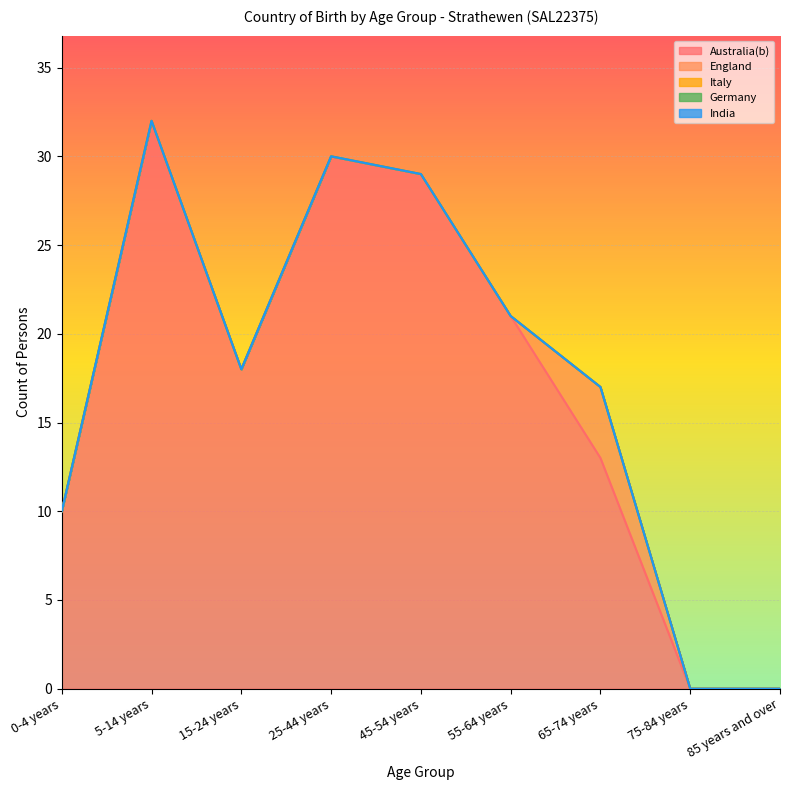

True or false: Italy and India cross at least once.

False